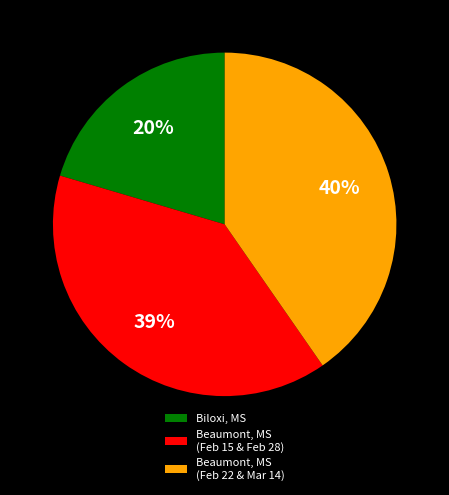

What is the smallest slice in the pie chart?

Biloxi, MS